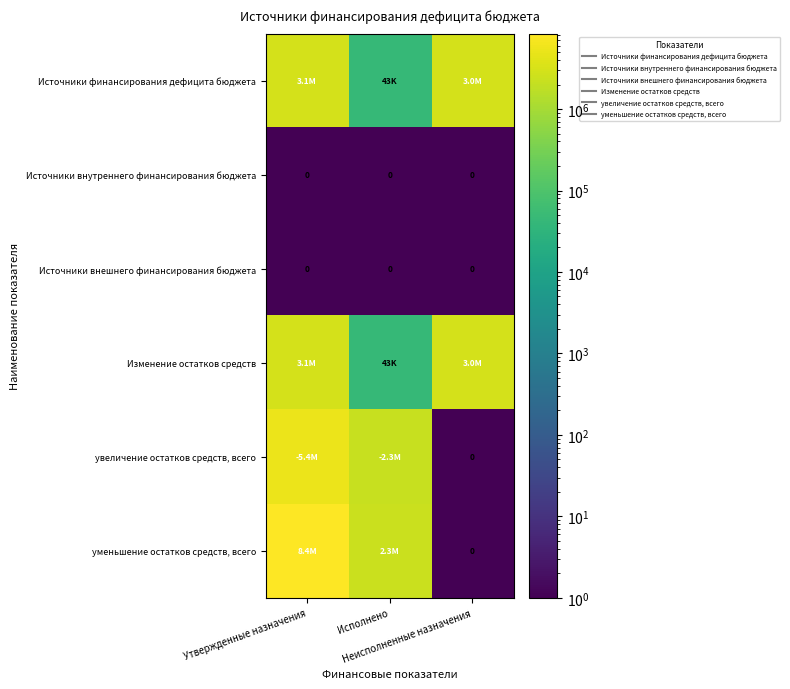

At which category is the sum across all series the highest?

Утвержденные назначения